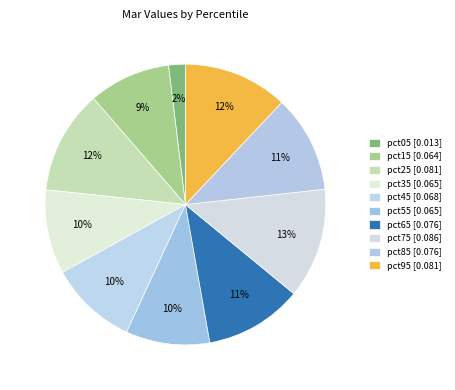

Count the number of slices in the pie.

10